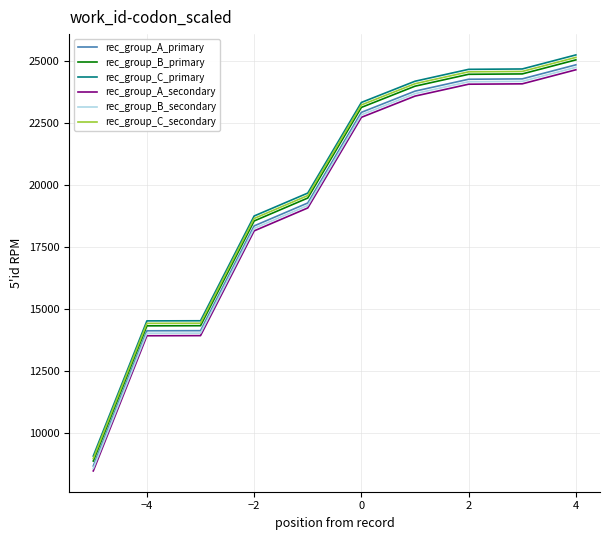

What is the lowest value of the rec_group_C_secondary series?

8967